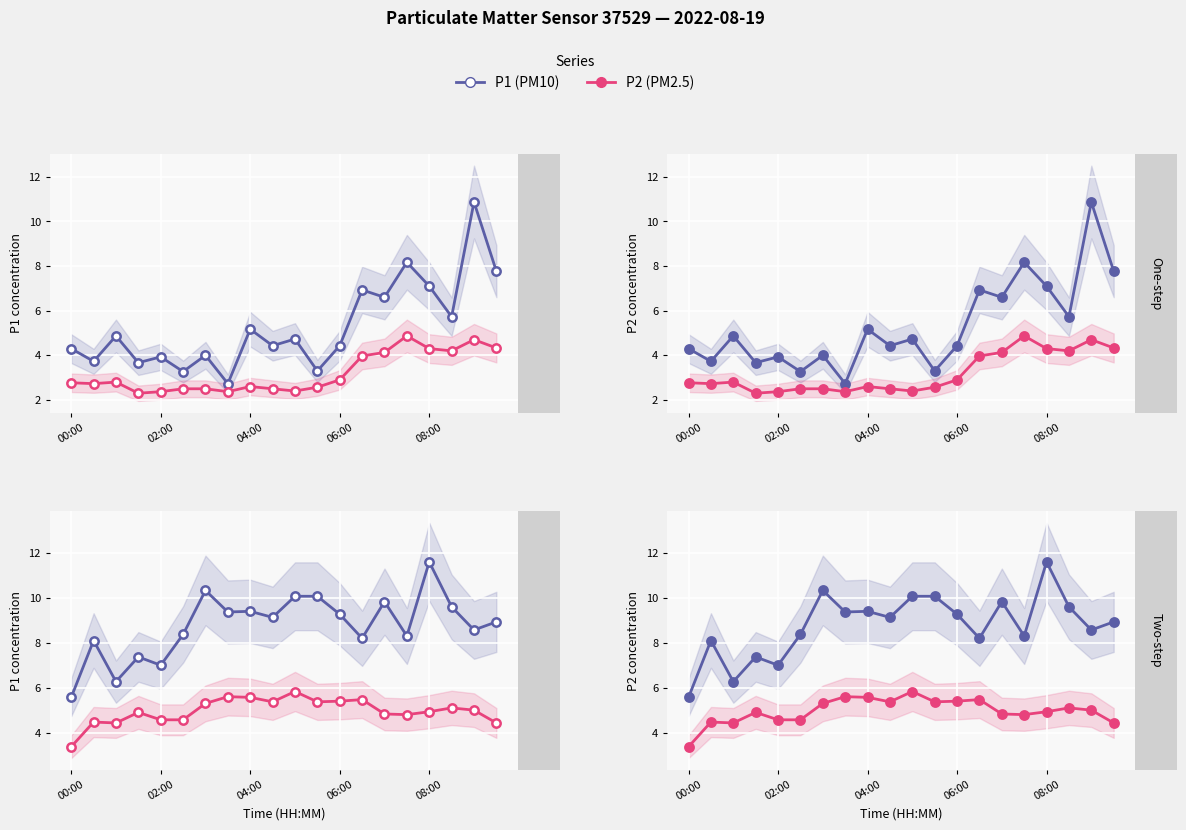

Which series has the largest total across all categories?

P1